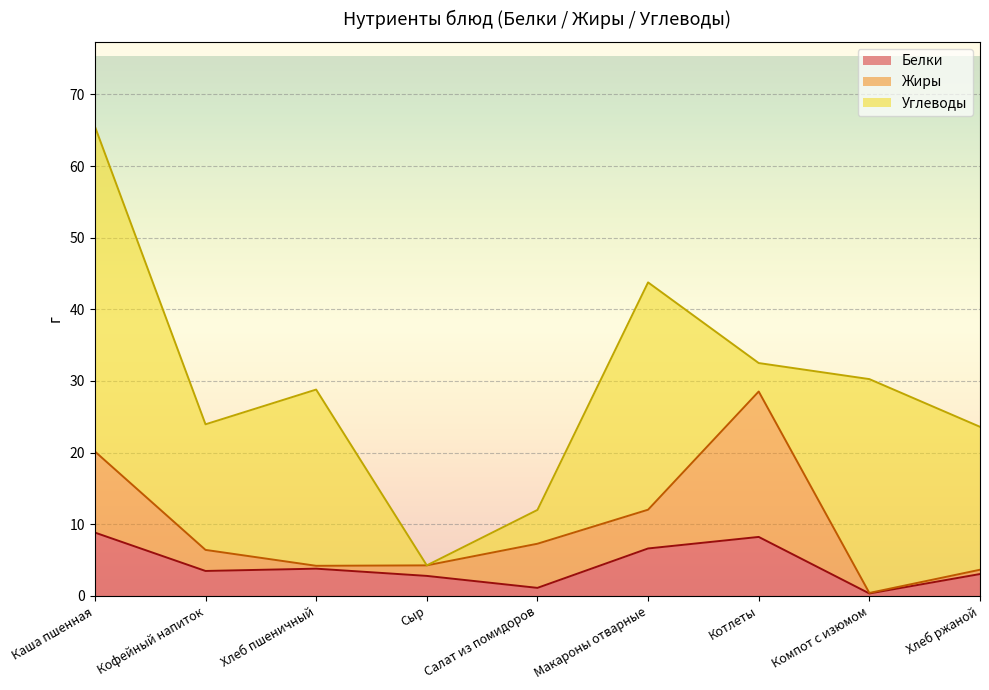

Does the chart display data point markers on the line(s)?

No